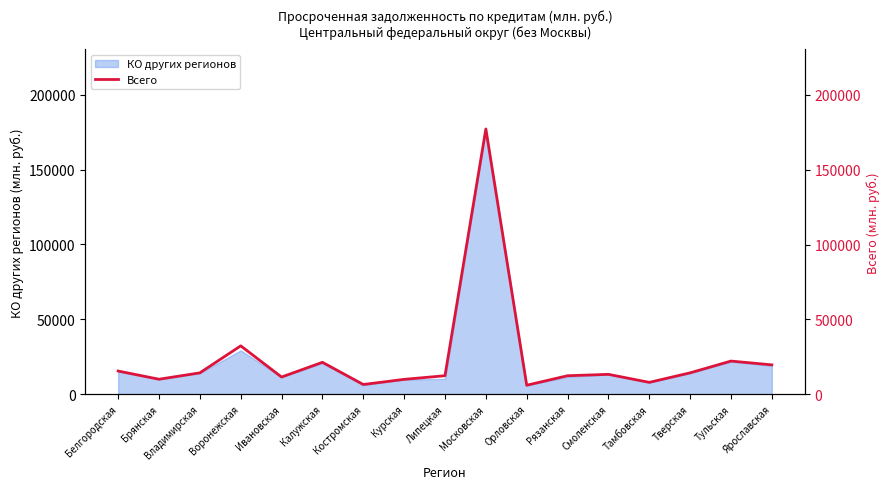

Is it true that the value at Белгородская is 15418?

True